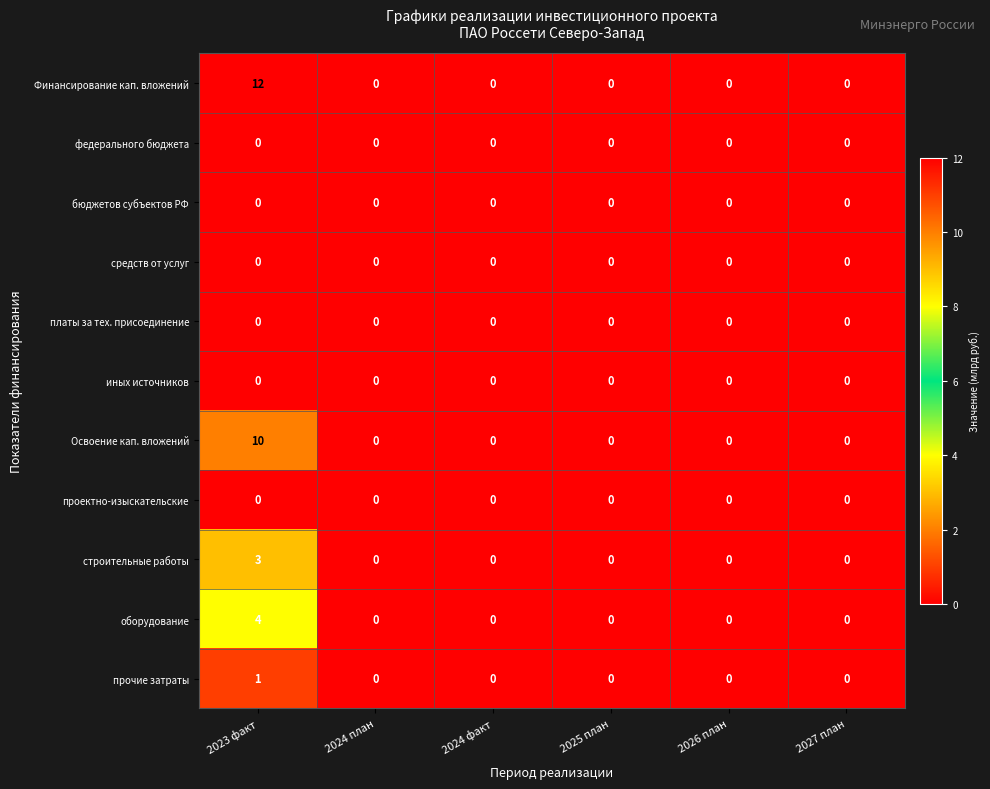

How many series are shown in this chart?

11